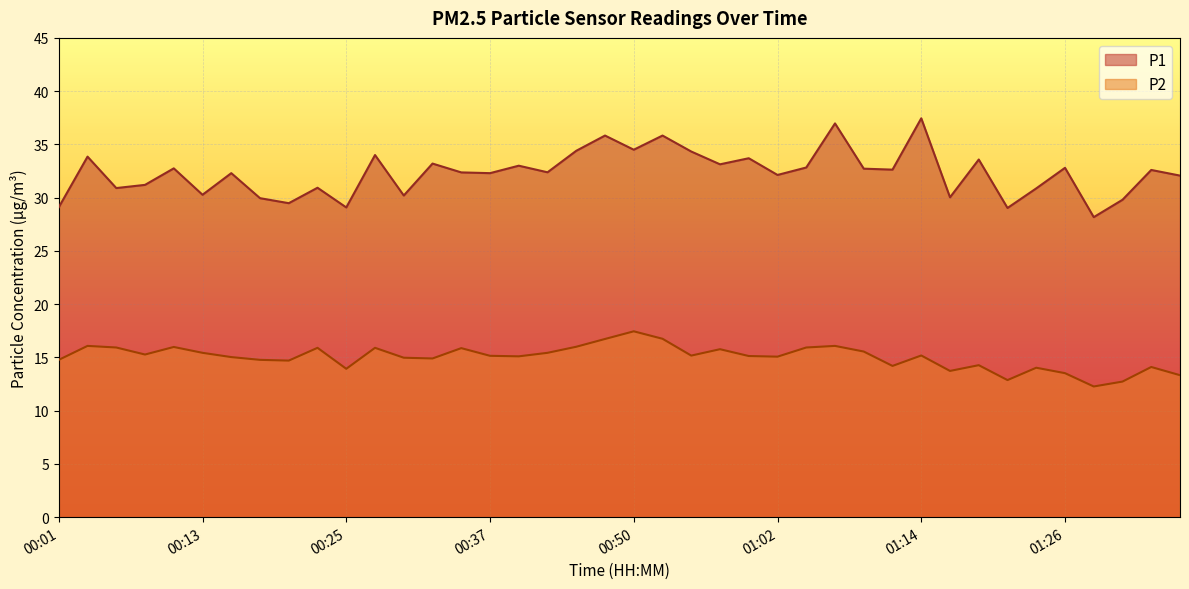

What value does the P1 series have at 00:11?

32.8